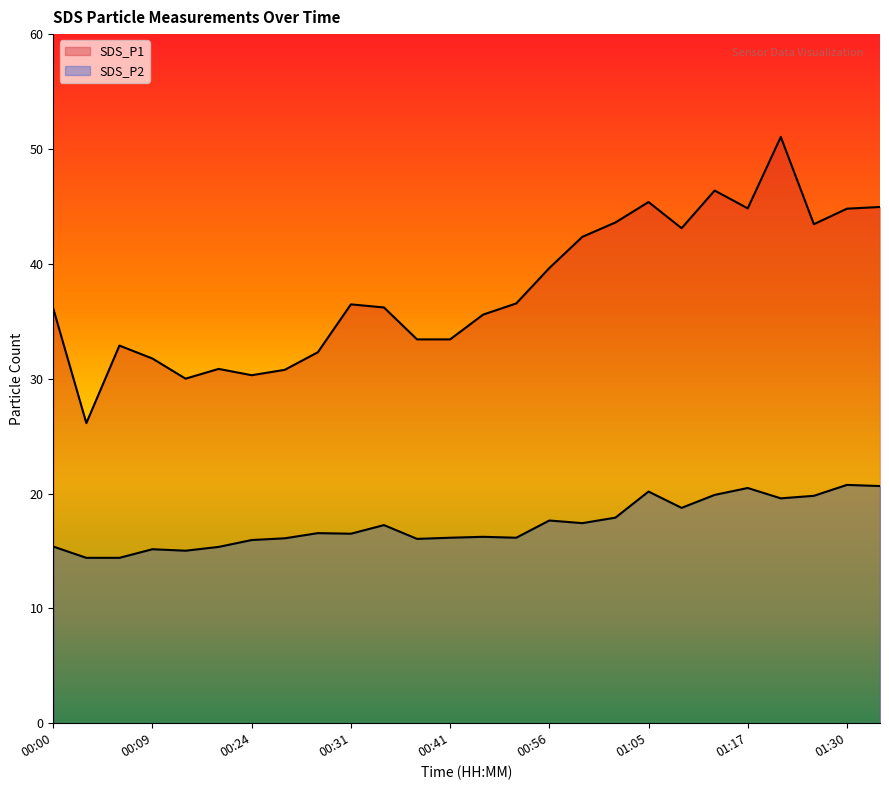

Reading right to left, transcribe all the data shown in this chart.

SDS_P1: 45.0	44.8	43.5	51.0	44.8	46.4	43.1	45.4	43.6	42.4	39.6	36.5	35.6	33.4	33.4	36.2	36.5	32.3	30.8	30.3	30.9	30.0	31.8	32.9	26.1	36.1
SDS_P2: 20.6	20.8	19.8	19.6	20.5	19.9	18.8	20.2	17.9	17.4	17.6	16.1	16.2	16.1	16.1	17.2	16.5	16.6	16.1	15.9	15.3	15.0	15.2	14.4	14.4	15.4